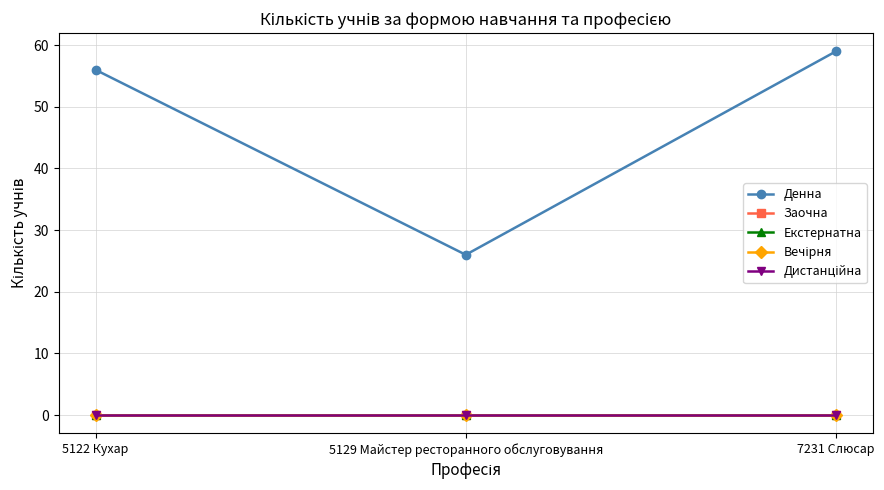

List the labels in order of Денна value, largest first.

7231 Слюсар, 5122 Кухар, 5129 Майстер ресторанного обслуговування